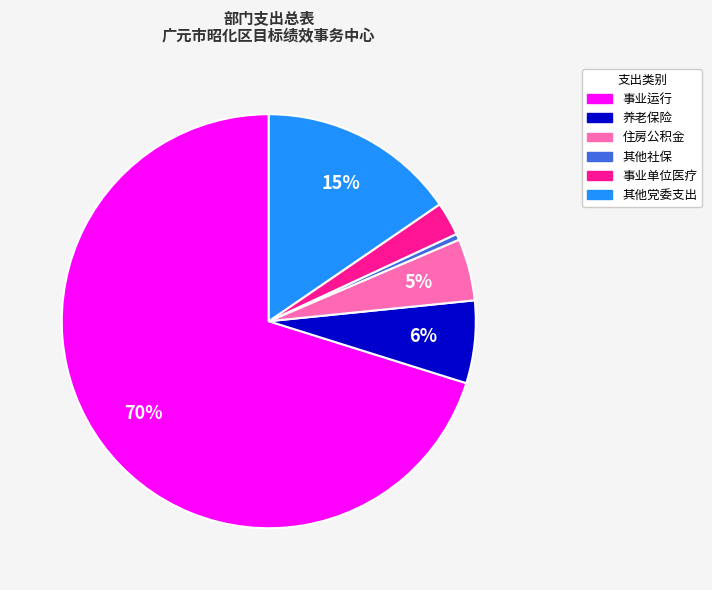

How many slices are in this pie chart?

6